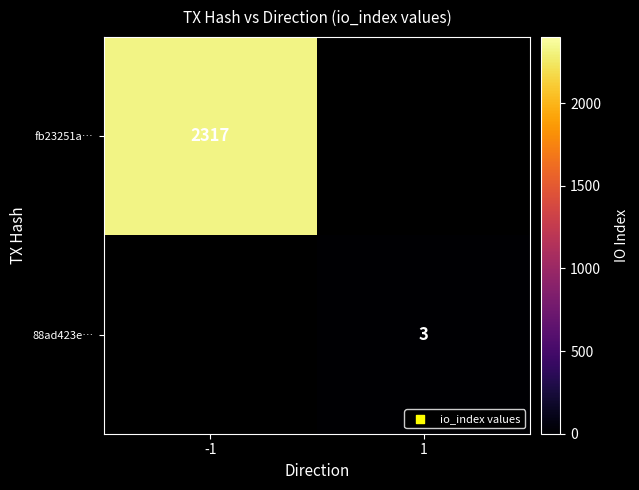

The 88ad423e… series shows 3 at 1. True or false?

True